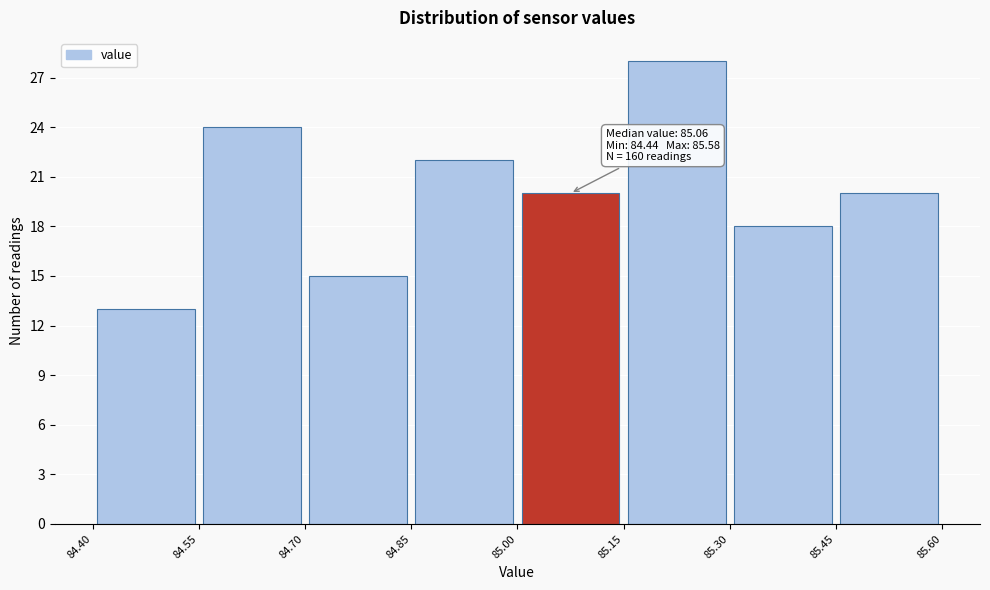

Which range on the x-axis has the tallest bar?

85.15 to 85.30